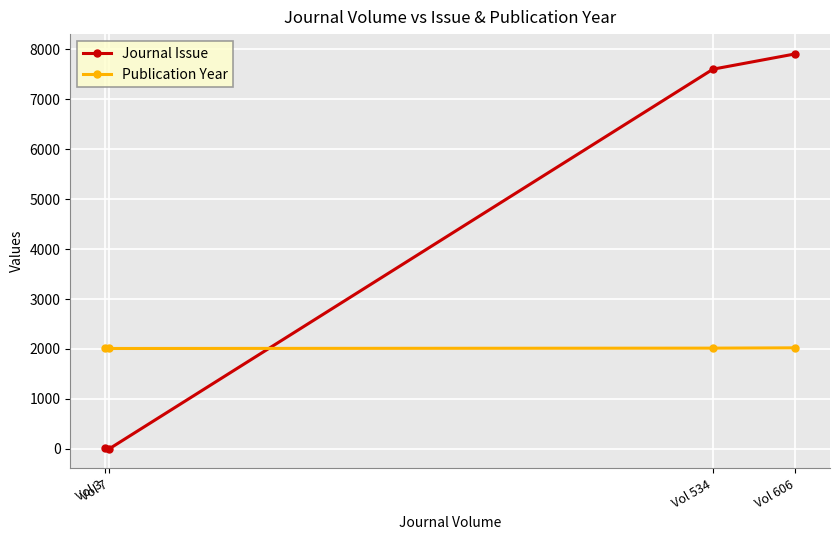

What is the minimum value shown in the chart?

1